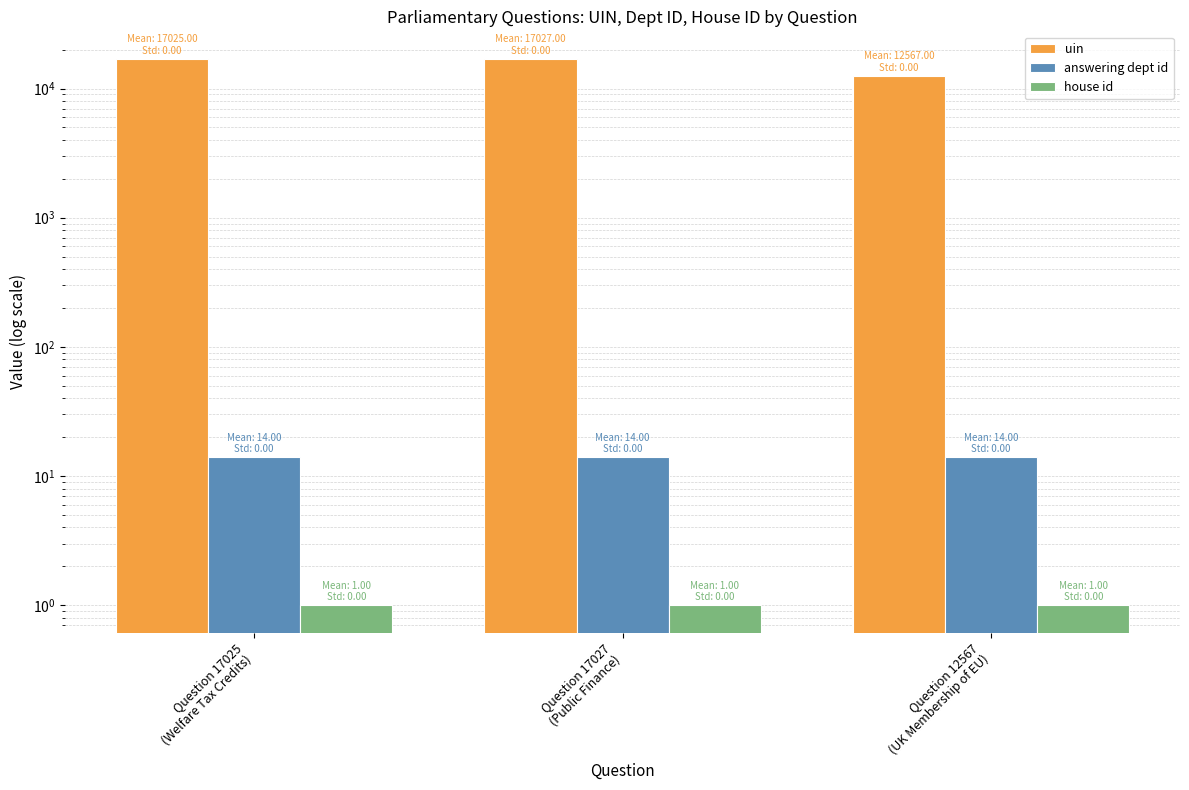

Where is answering dept id nearest to the value 14?

Question 17025
(Welfare Tax Credits)